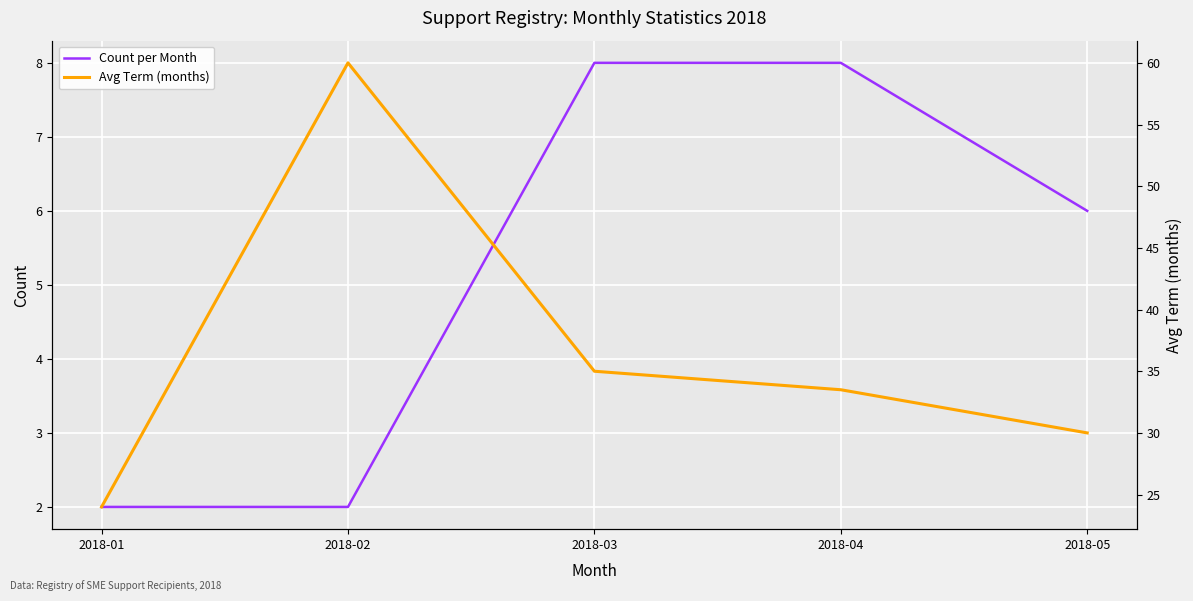

True or false: Avg Term (months) and Count per Month cross at least once.

False